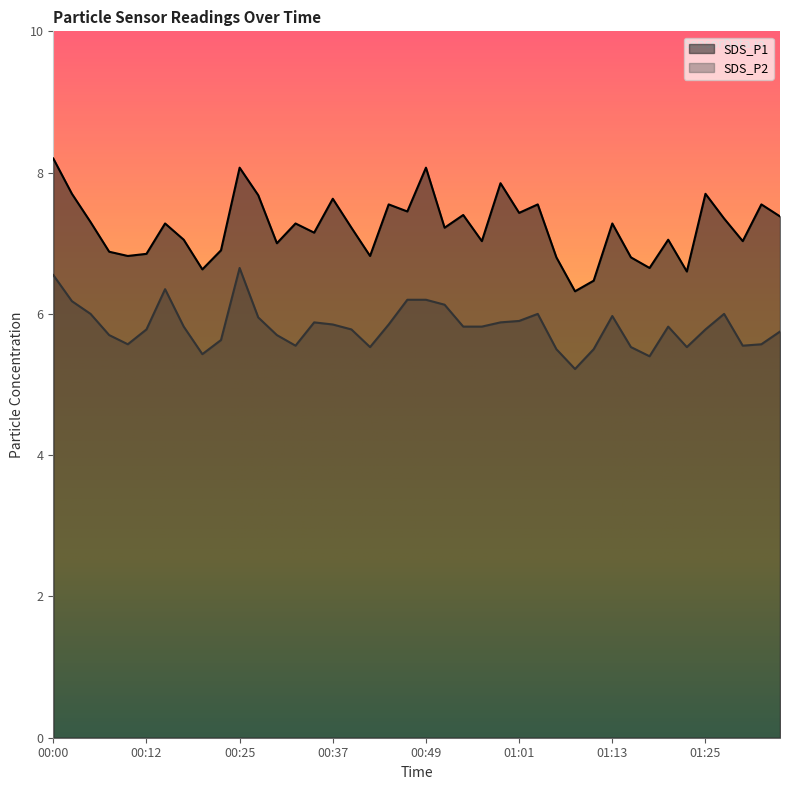

True or false: SDS_P1 has a value of 8.1 at 00:49.

True